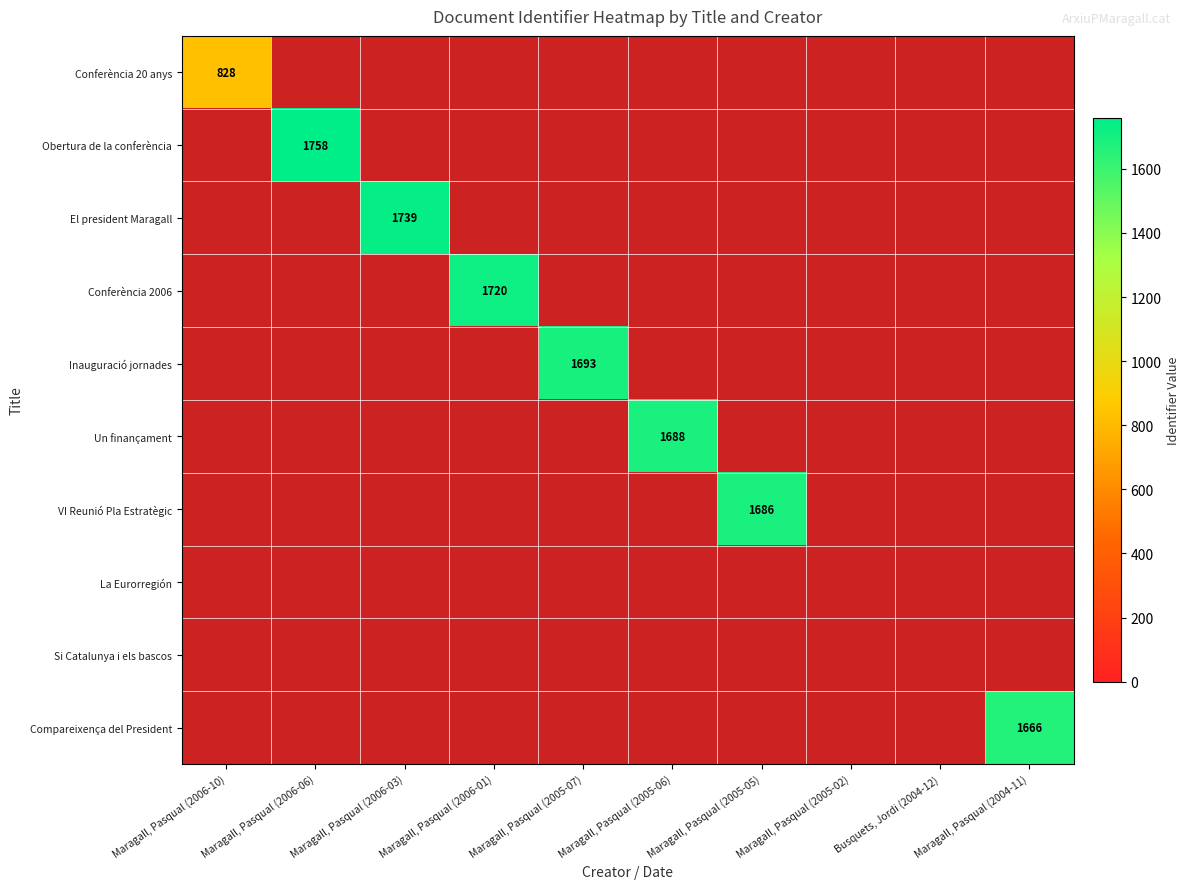

True or false: Compareixença del President has a value of 2575 at Maragall, Pasqual (2004-11).

False